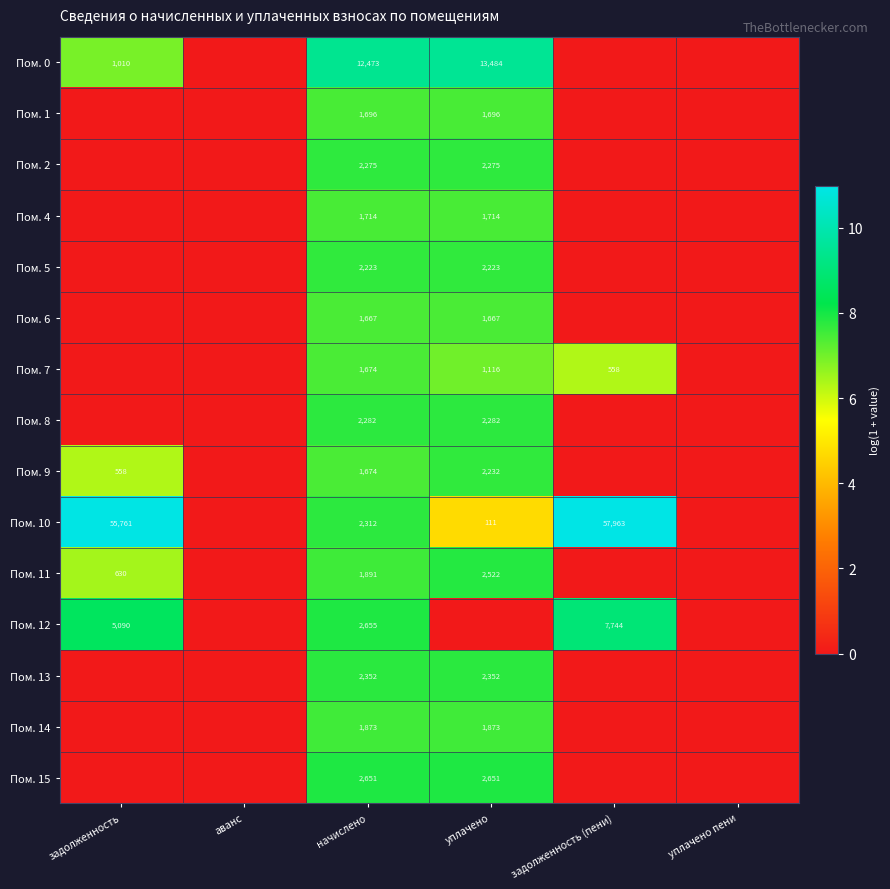

What is the spread (max minus min) of values at начислено?

10806